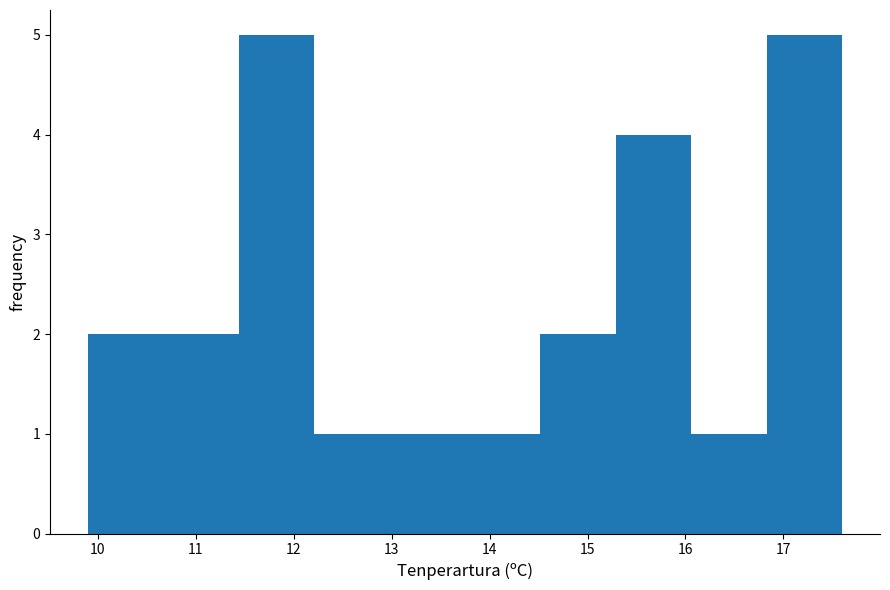

Reading left to right, transcribe this chart: for each bar, give the range it covers on the x-axis and its height. Neither the bar edges nor the heights are printed on the chart, so give them approximately, as read against the axes.

9.90 to 10.67: 2
10.67 to 11.44: 2
11.44 to 12.21: 5
12.21 to 12.98: 1
12.98 to 13.75: 1
13.75 to 14.52: 1
14.52 to 15.29: 2
15.29 to 16.06: 4
16.06 to 16.83: 1
16.83 to 17.60: 5